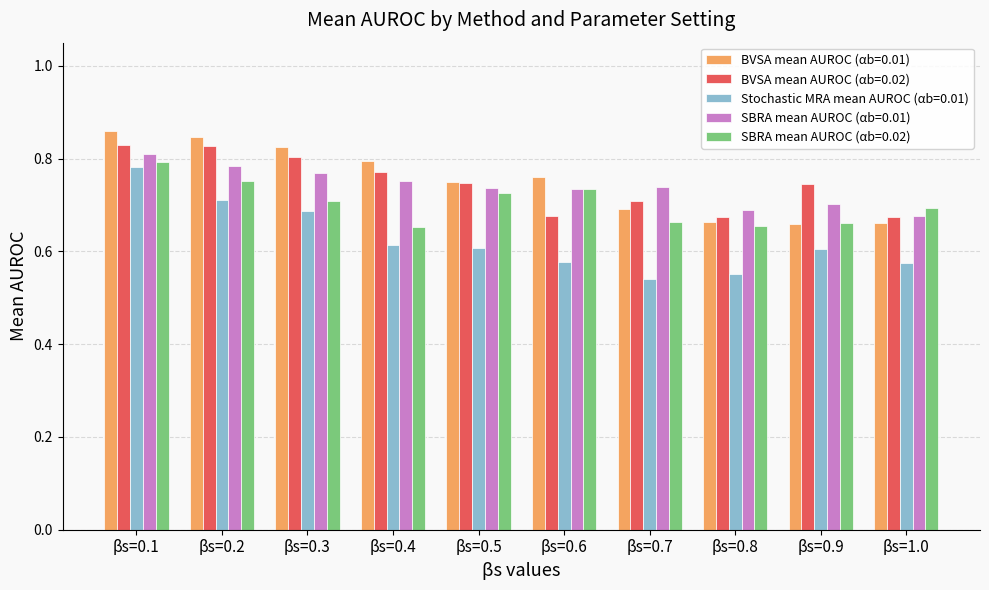

How many BVSA mean AUROC (αb=0.02) values are between 0 and 1?

10